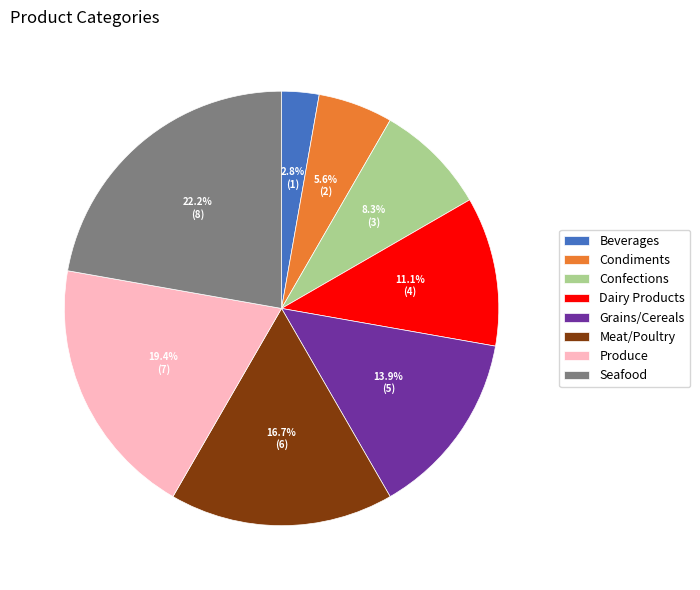

Count the number of slices in the pie.

8